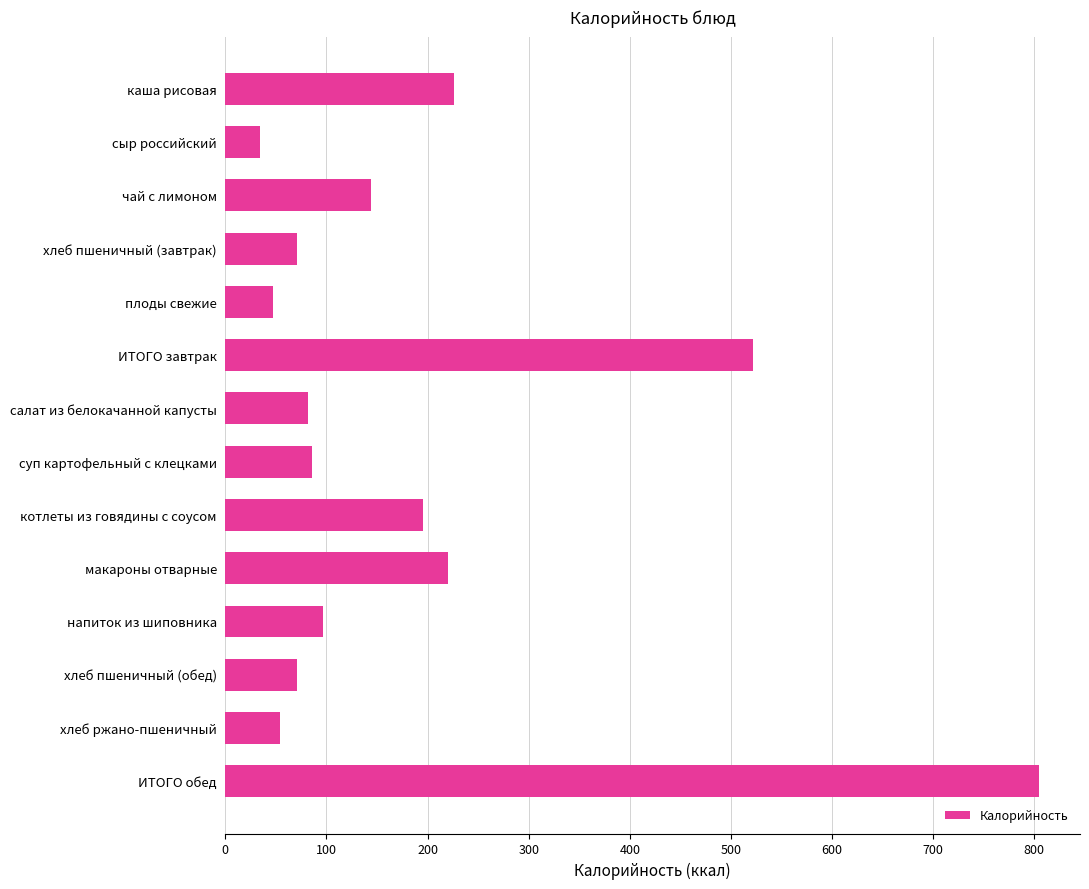

The value at хлеб ржано-пшеничный is 89. True or false?

False